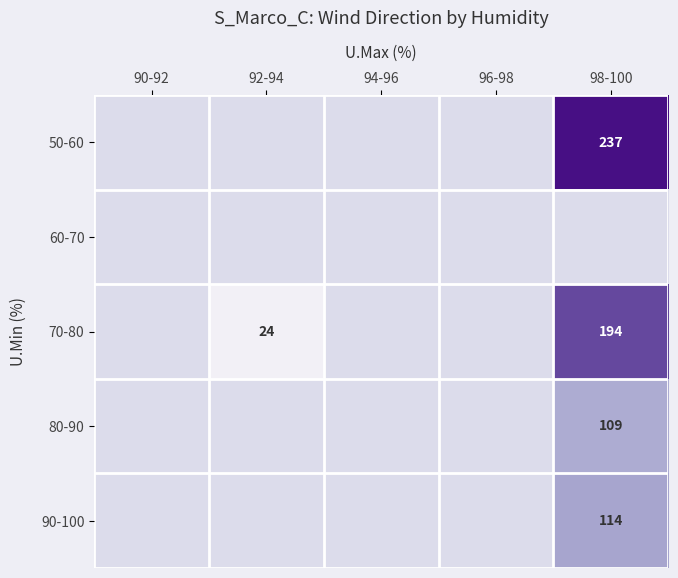

True or false: 80-90 has a value of 109 at 98-100.

True